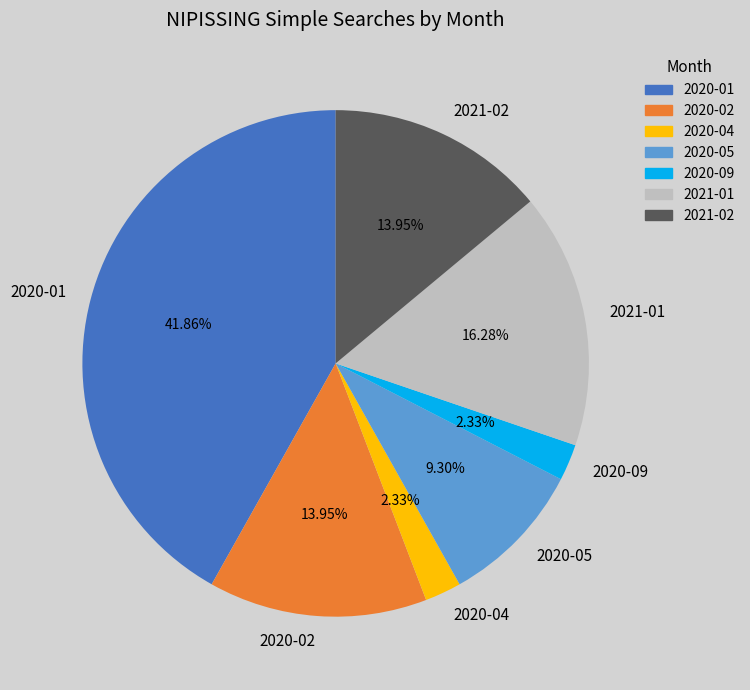

Is the sum of 2020-01 and 2020-09 greater than half?

No